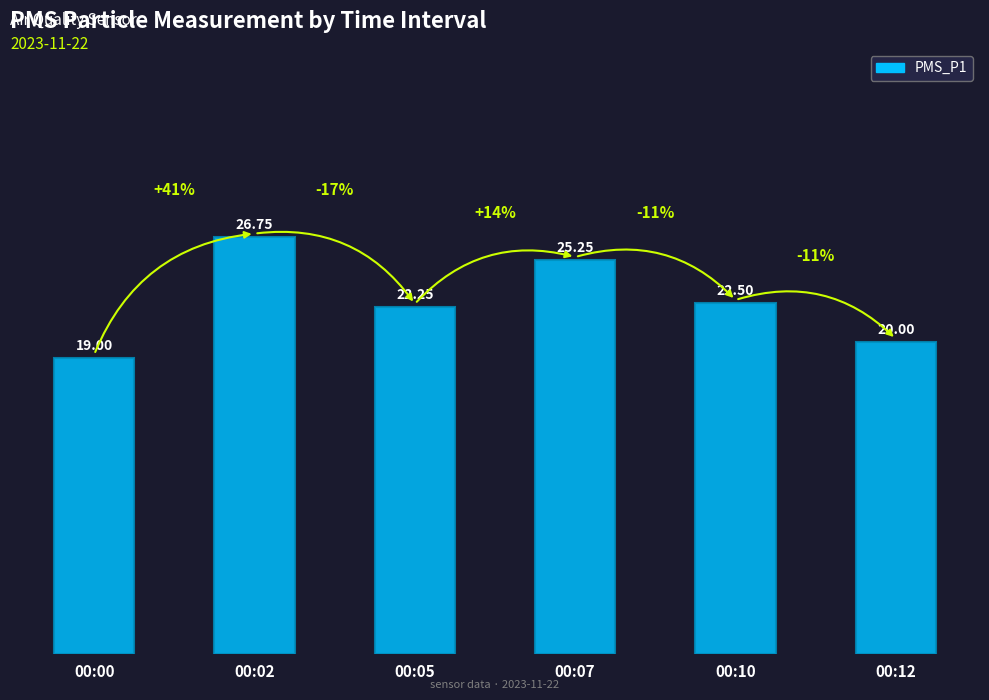

What is the average value?

22.6